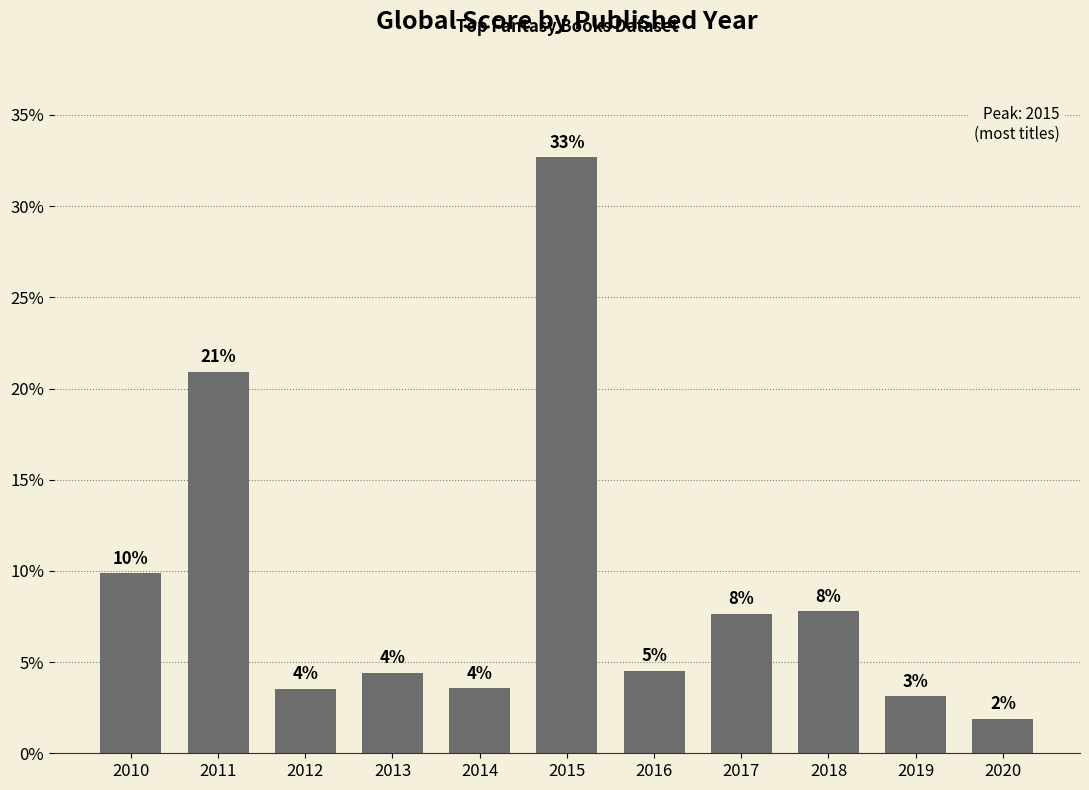

How many bars are there in total?

11